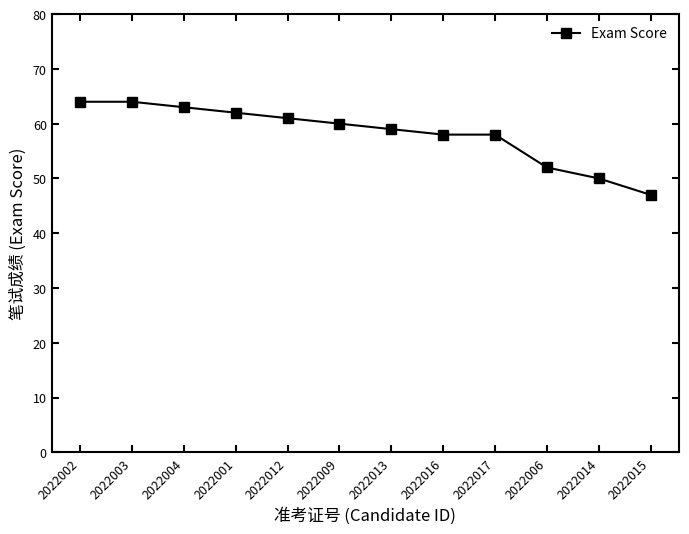

What value does the data have at 2022016, to the nearest 5?

60